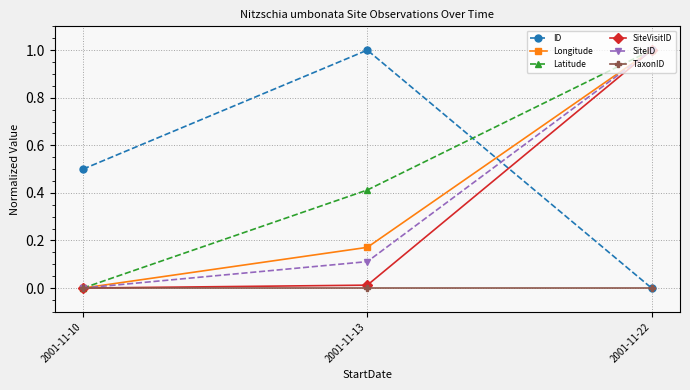

Is it true that TaxonID equals 0.0 at 2001-11-22?

True